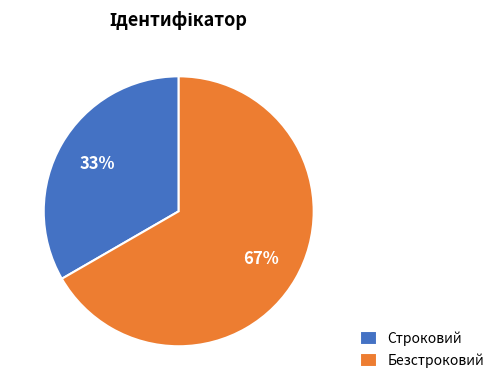

Do Строковий and Безстроковий together represent more than half of the pie?

Yes